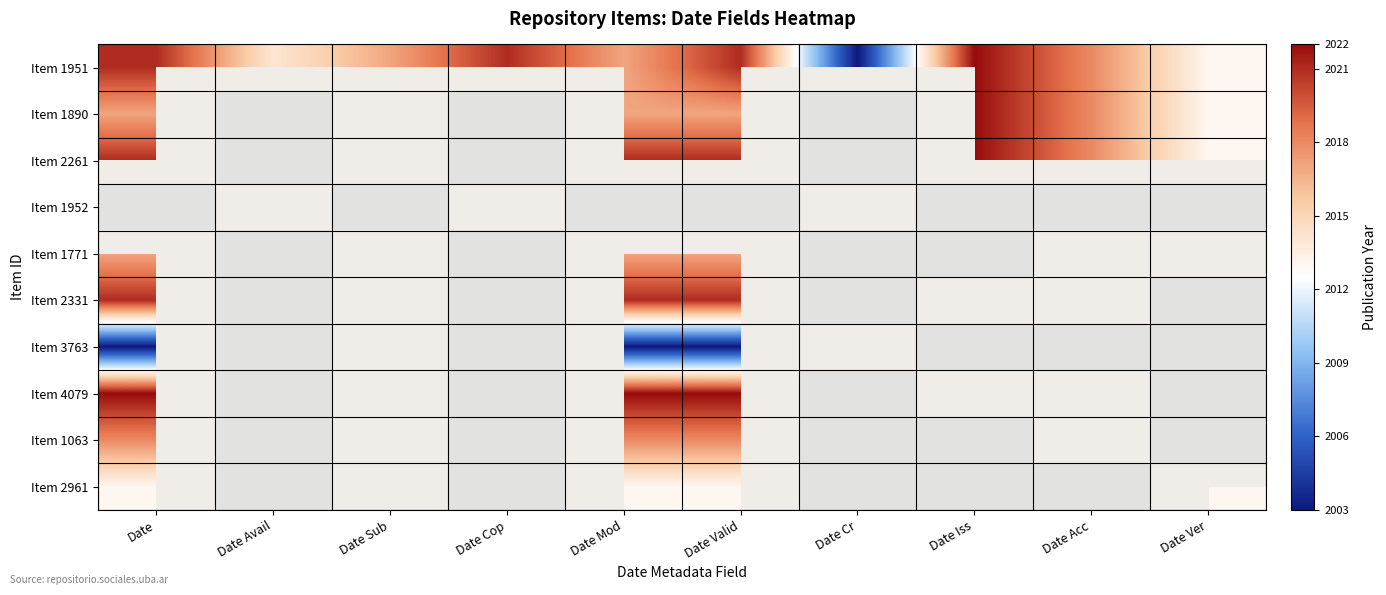

Is the value of Item 1771 at Date Ver greater than the value of Item 4079 at Date?

No